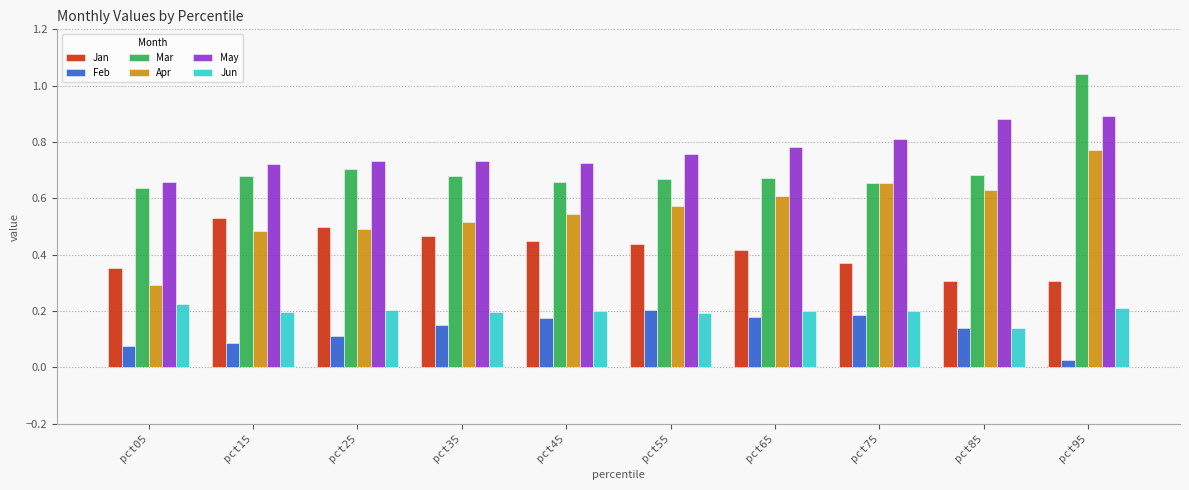

Does the chart contain stacked bars?

No